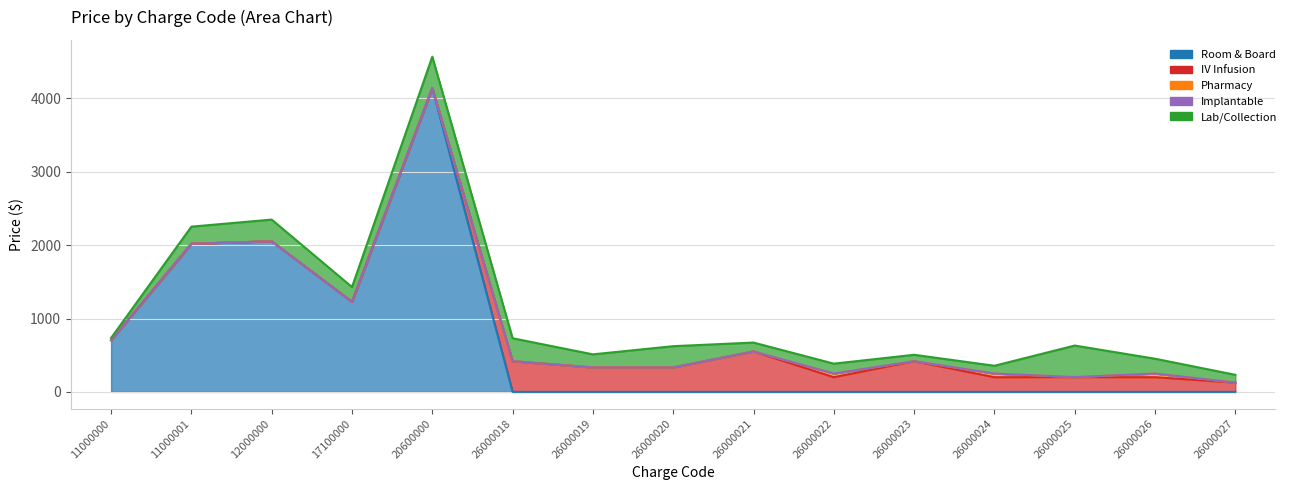

At which category does IV Infusion reach its first local peak?

26000018